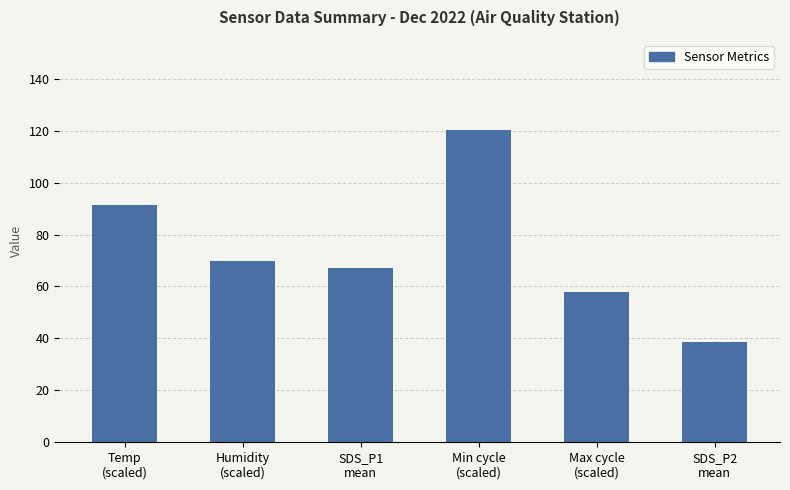

Reading left to right, list all the values displayed in this chart.

91.2	69.9	67.0	120.4	58.0	38.5